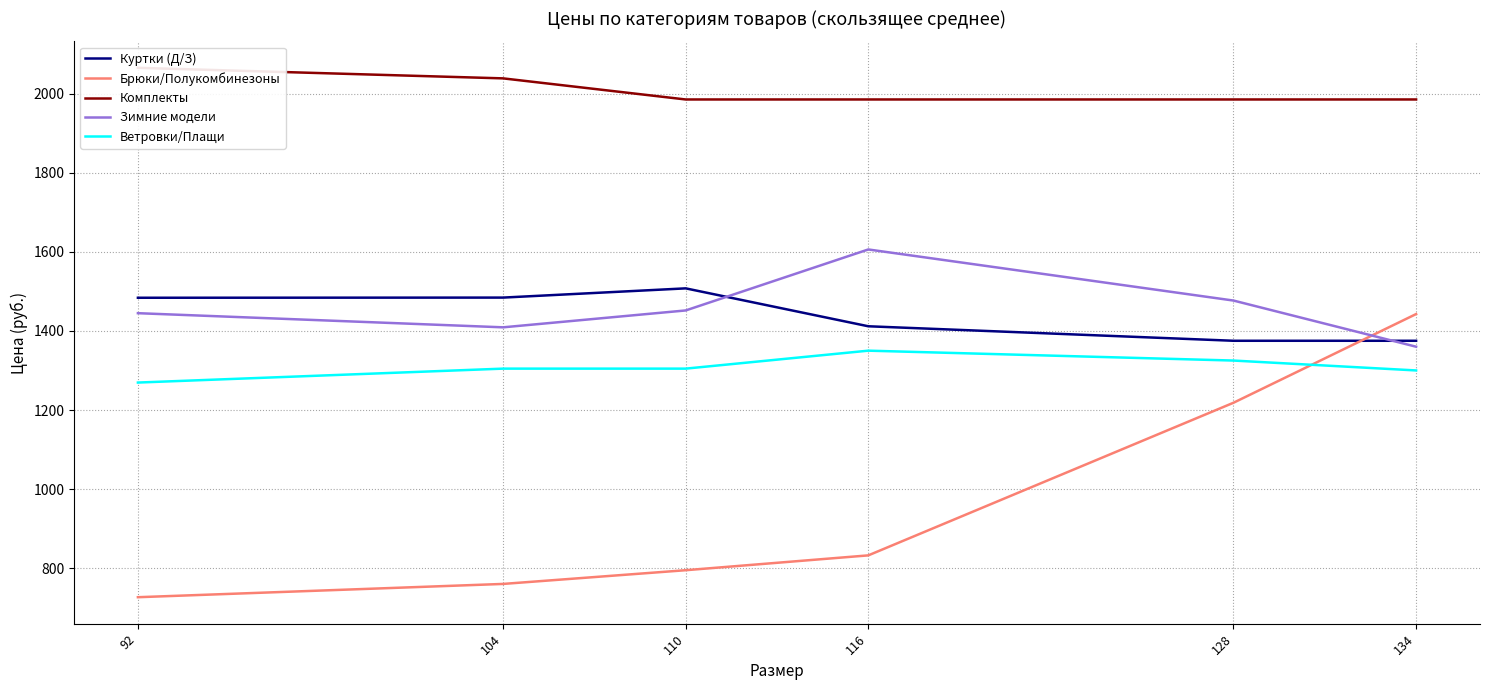

True or false: Комплекты and Куртки (Д/З) cross at least once.

False